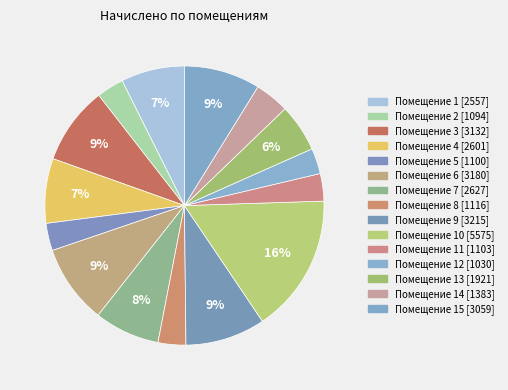

Count the number of slices in the pie.

15